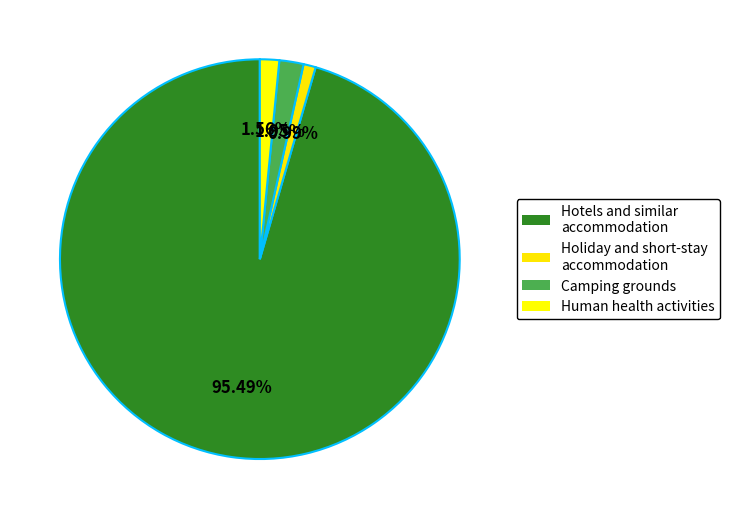

How many segments does this pie chart have?

4